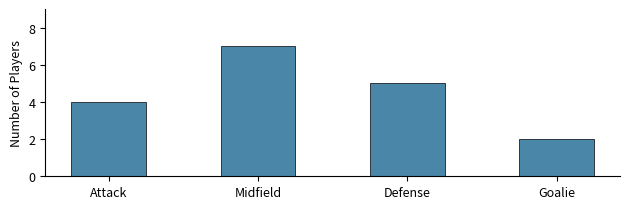

Reading left to right, transcribe all the data shown in this chart.

4	7	5	2